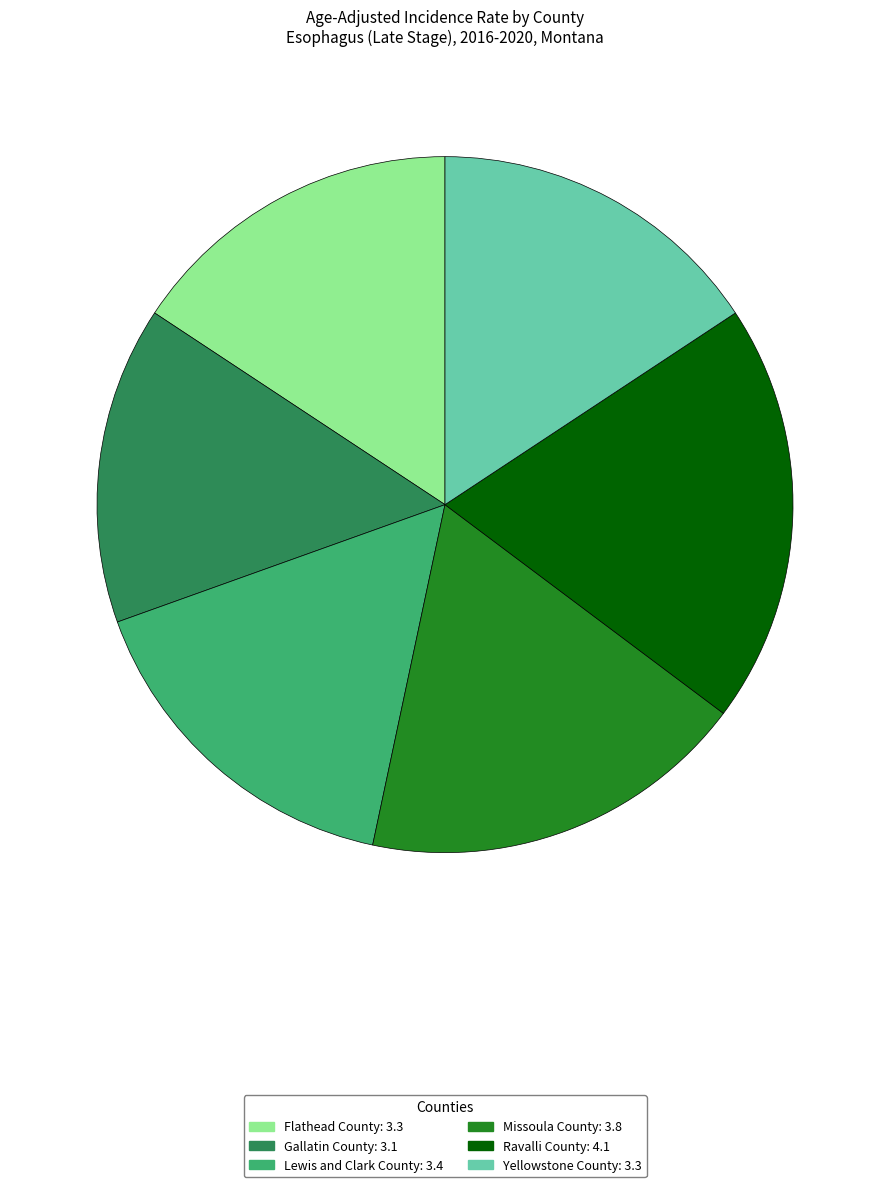

Does any single category account for the majority?

No